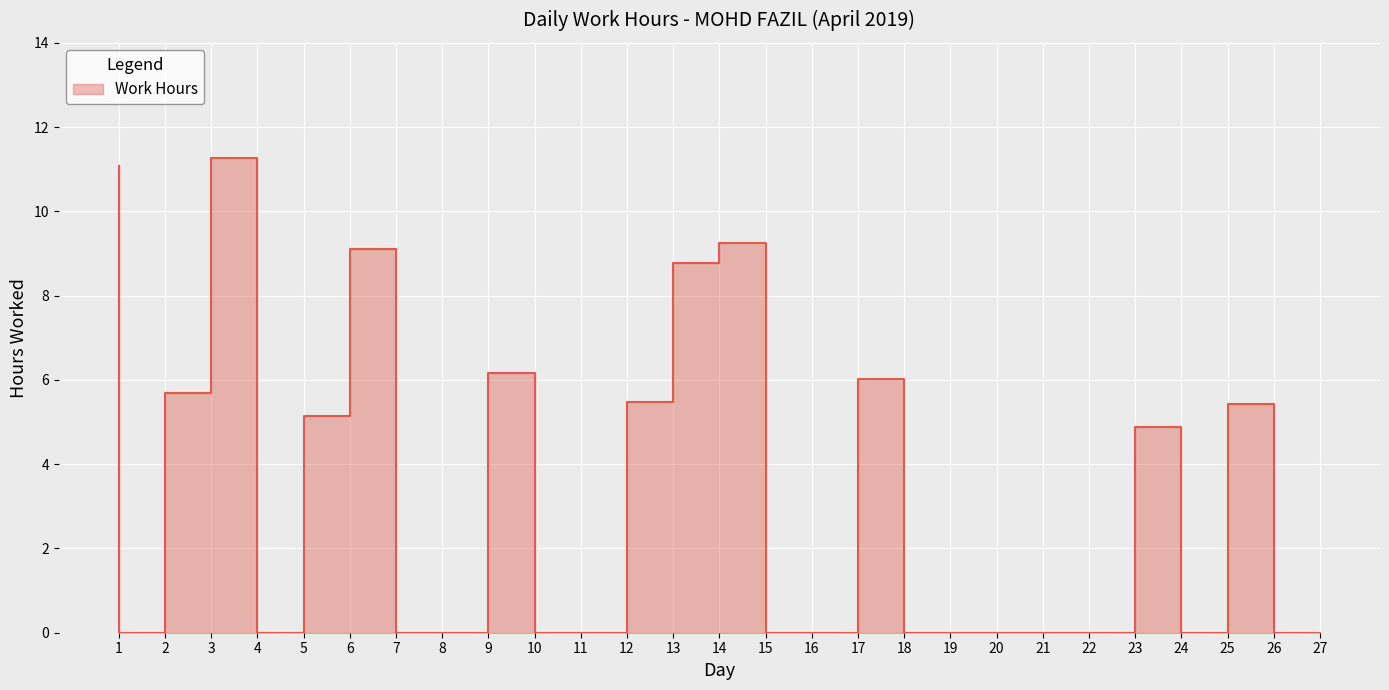

The chart shows a value of 0.0 at 27. True or false?

True